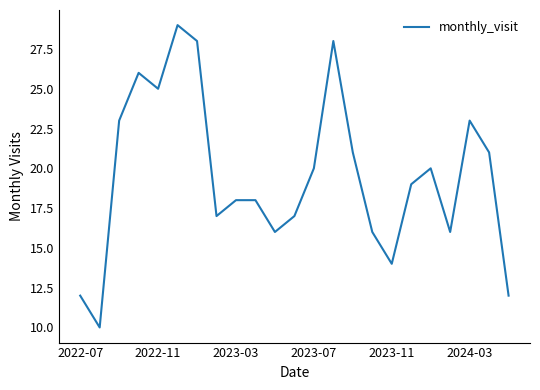

What is the difference between the maximum and minimum values?

19